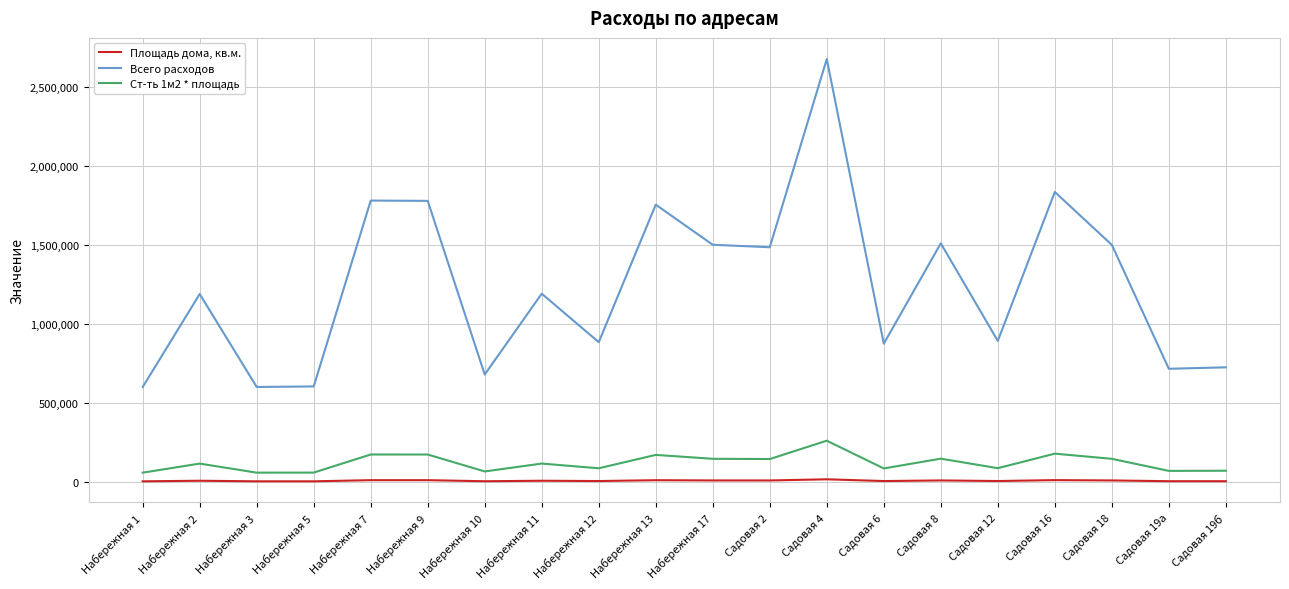

The value of Всего расходов at Набережная 3 is 417906.3. True or false?

False